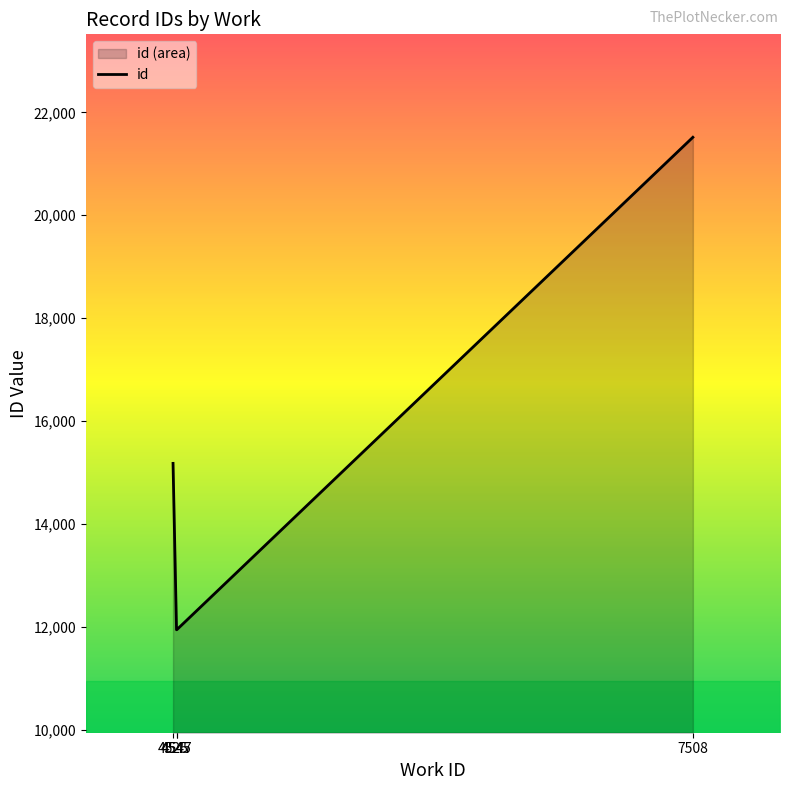

True or false: the data shows 5971.4 at 7508.

False